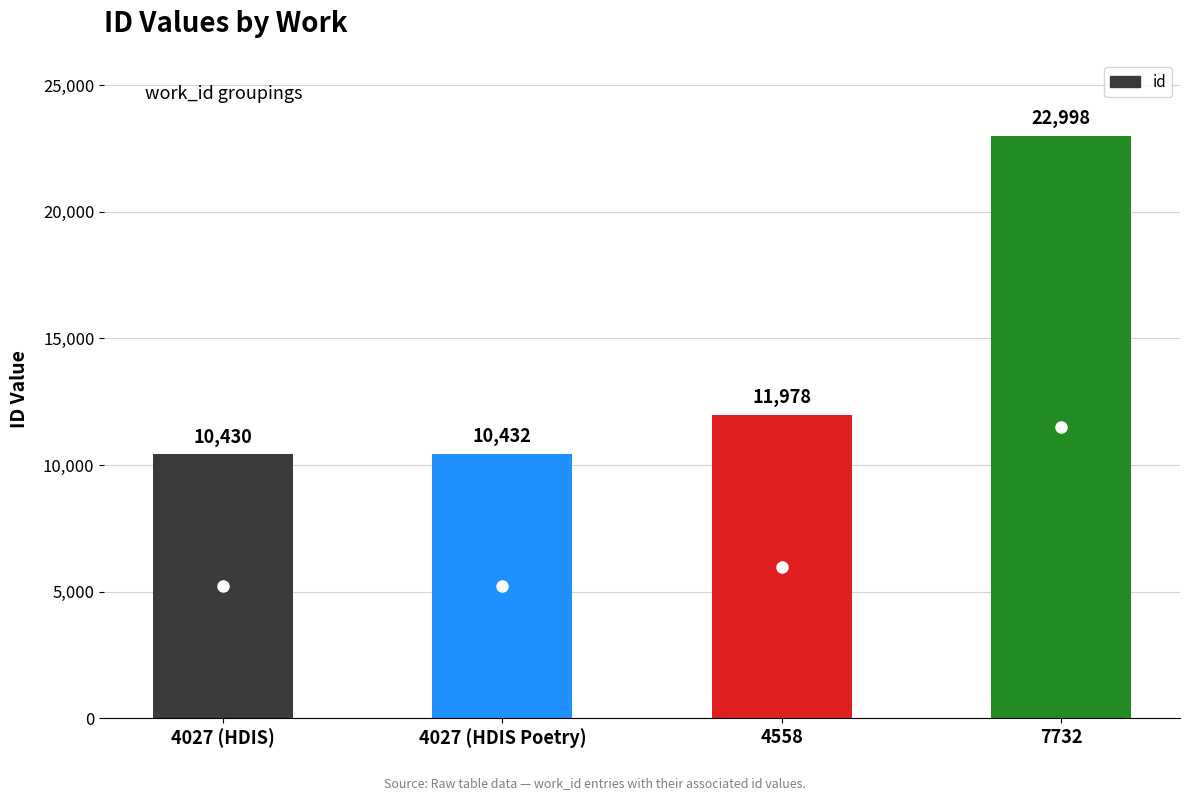

True or false: the data shows 7051 at 4027 (HDIS Poetry).

False